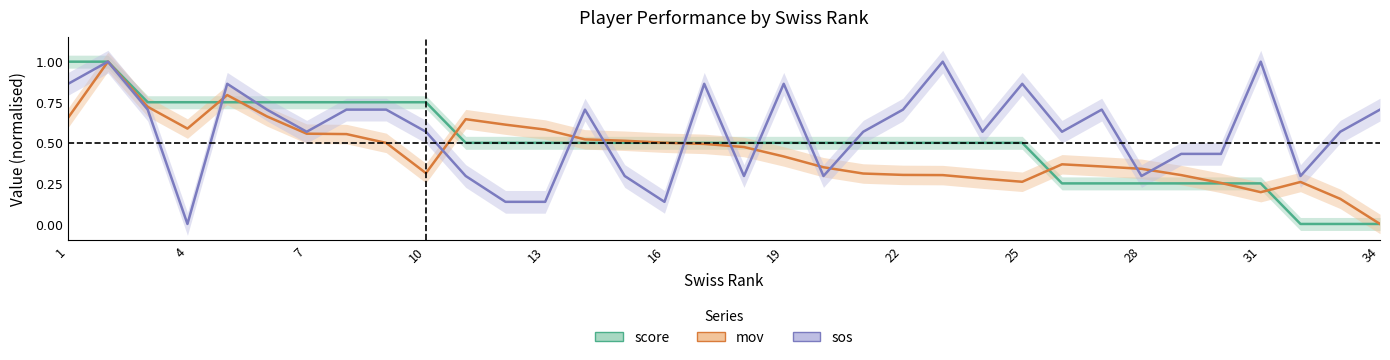

What are all the series names shown in the legend?

score, mov, sos